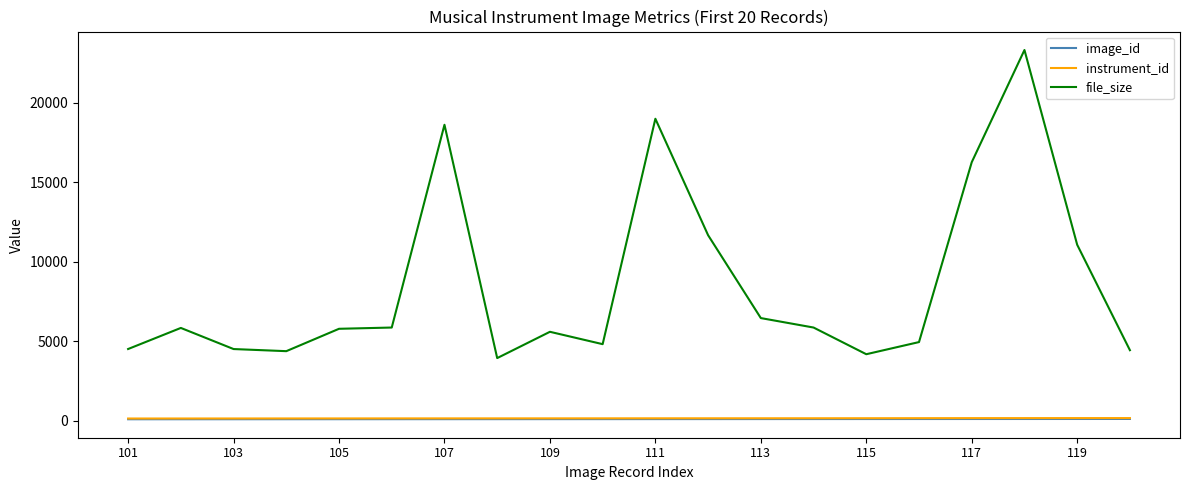

What are all the series names shown in the legend?

image_id, instrument_id, file_size